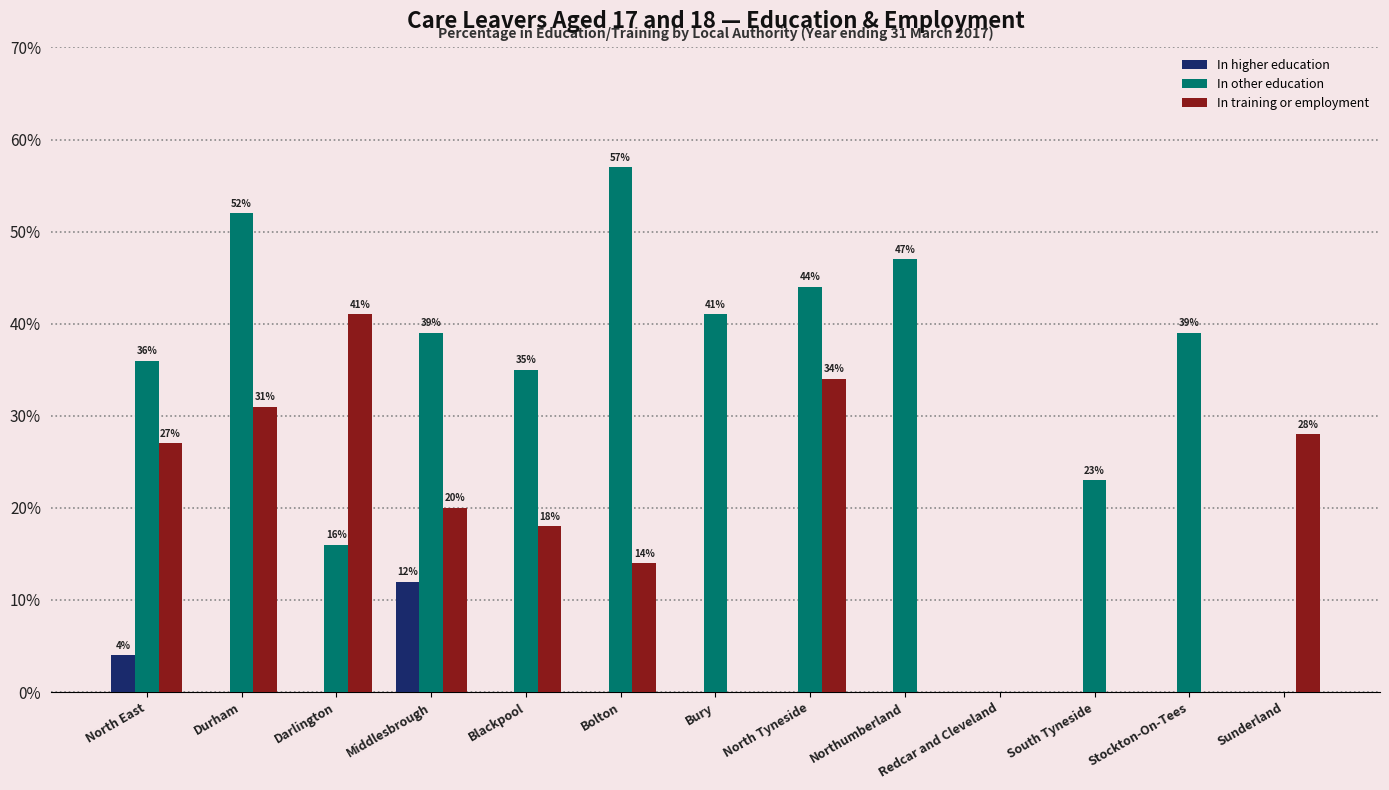

How many positive values does the In other education series have?

11